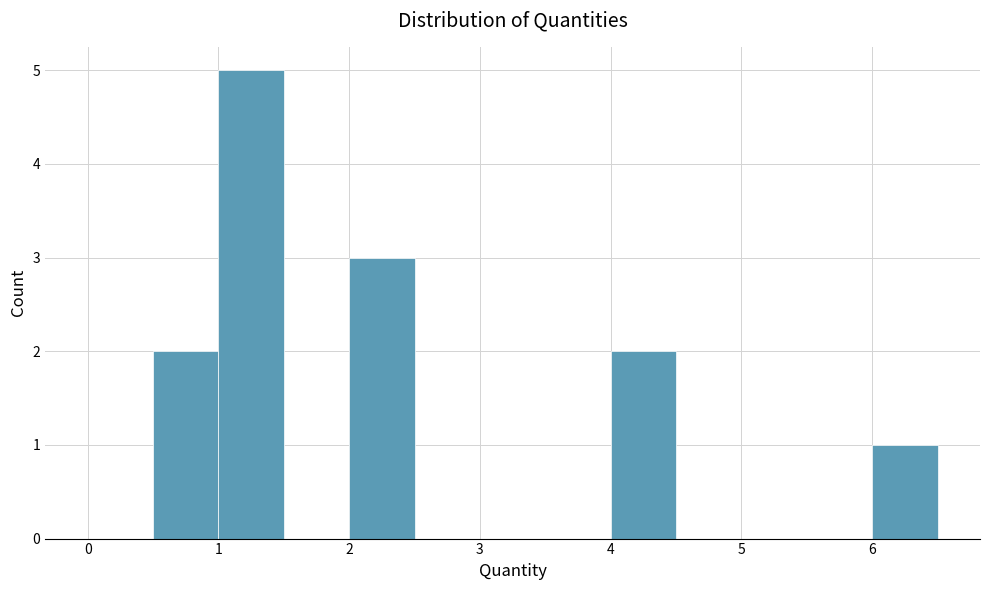

Reading left to right, transcribe this chart: for each bar, give the range it covers on the x-axis and its height. The values are not printed on the chart, so give them approximately, as read against the axis.

0.0 to 0.5: 0
0.5 to 1.0: 2
1.0 to 1.5: 5
1.5 to 2.0: 0
2.0 to 2.5: 3
2.5 to 3.0: 0
3.0 to 3.5: 0
3.5 to 4.0: 0
4.0 to 4.5: 2
4.5 to 5.0: 0
5.0 to 5.5: 0
5.5 to 6.0: 0
6.0 to 6.5: 1